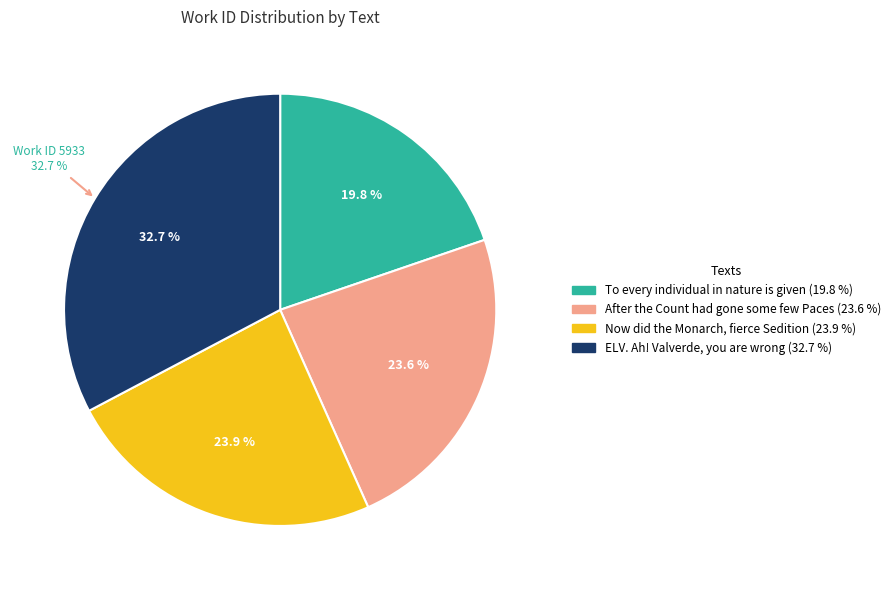

What percentage is the Now did the Monarch, fierce Sedition slice, to the nearest percent?

24%